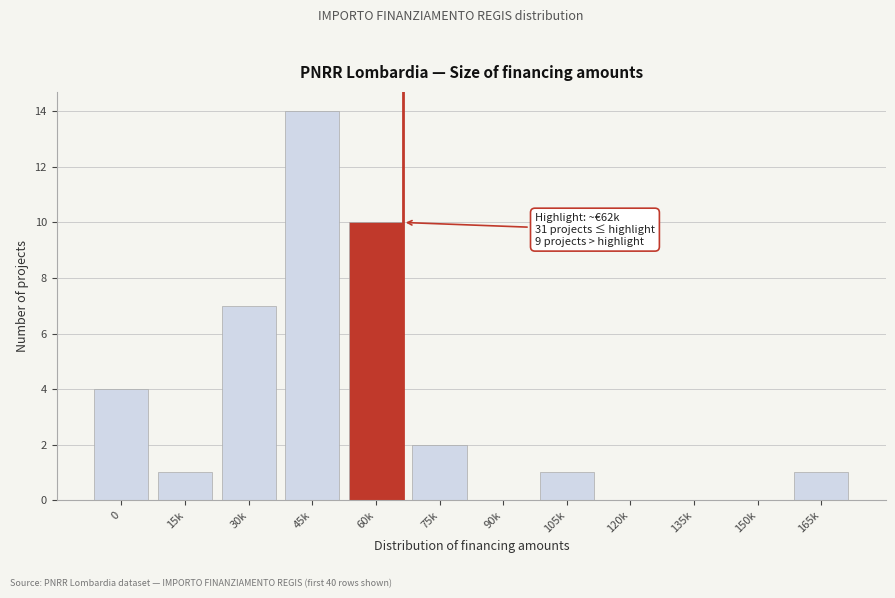

Reading left to right, what are all the values shown in this chart?

0=4	15k=1	30k=7	45k=14	60k=10	75k=2	90k=0	105k=1	120k=0	135k=0	150k=0	165k=1